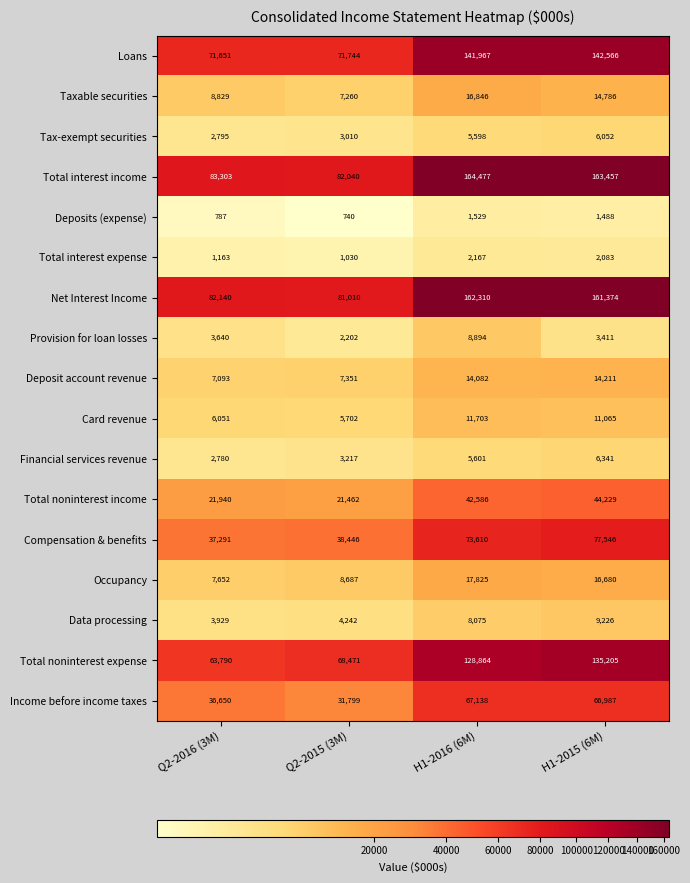

What value does the Compensation & benefits series have at Q2-2015 (3M), to the nearest 100?

38400